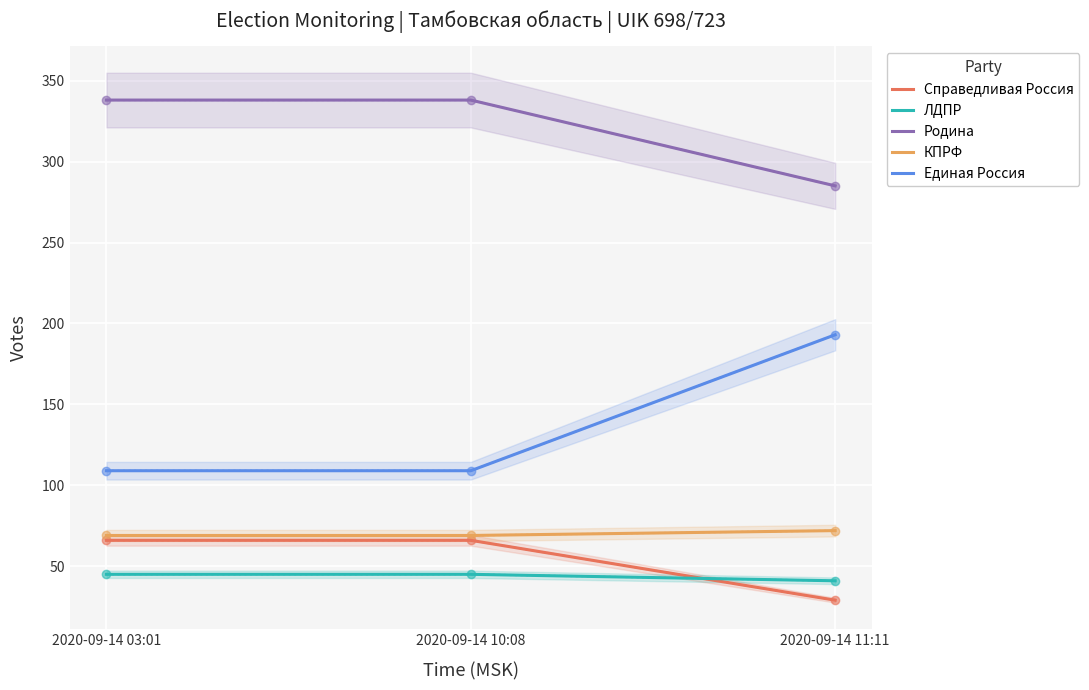

What is the sum of all ЛДПР values?

131